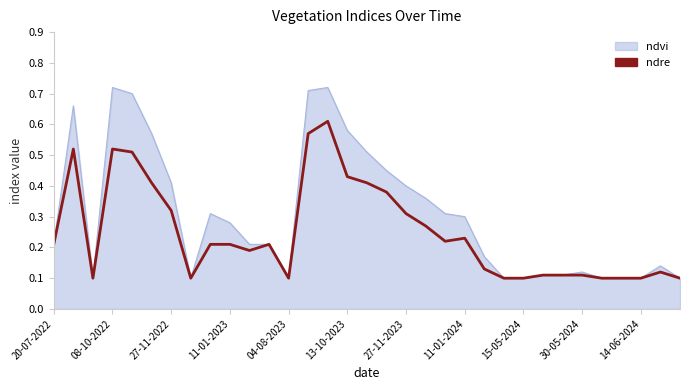

Which series has the widest spread of values?

ndvi